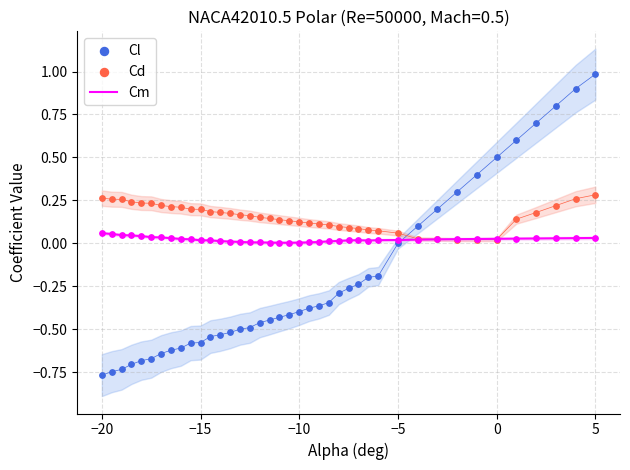

Which series has the largest total across all categories?

Cd